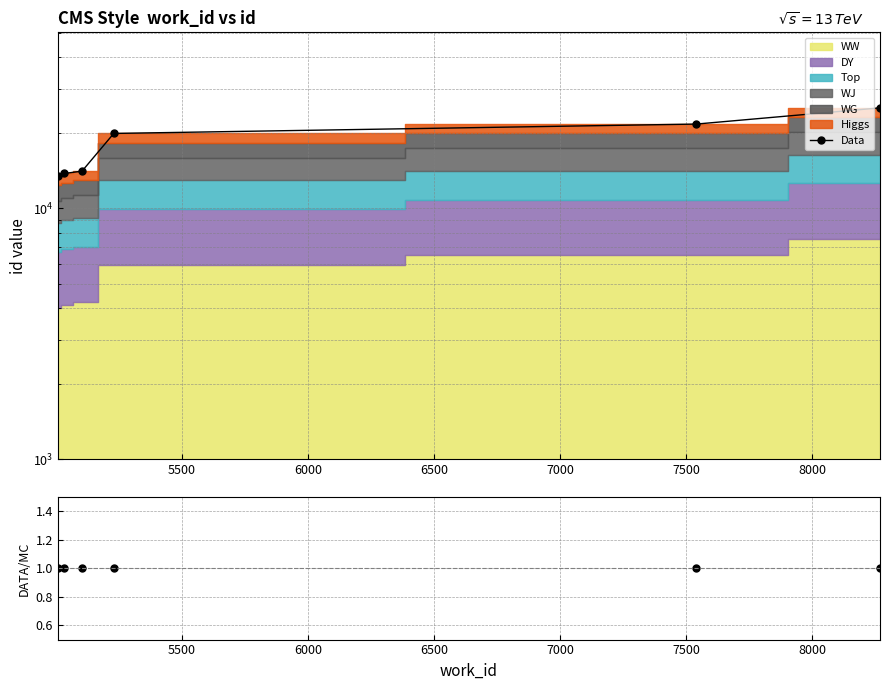

What is the smallest value displayed?

1.0